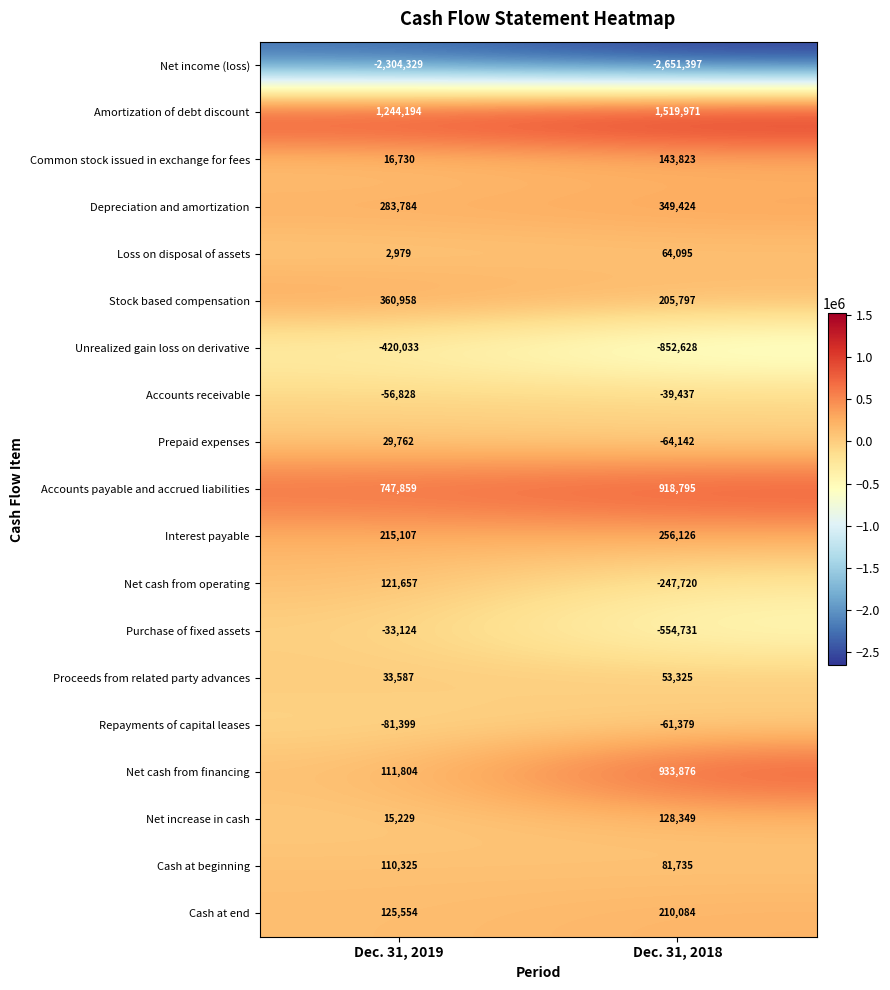

How many distinct data groups are displayed?

19